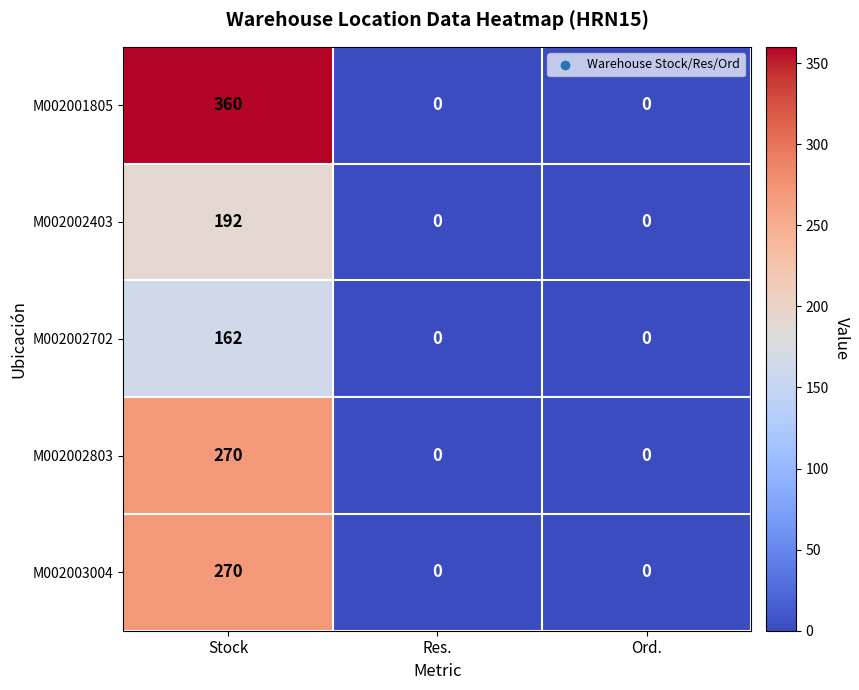

What is the greatest value displayed?

360